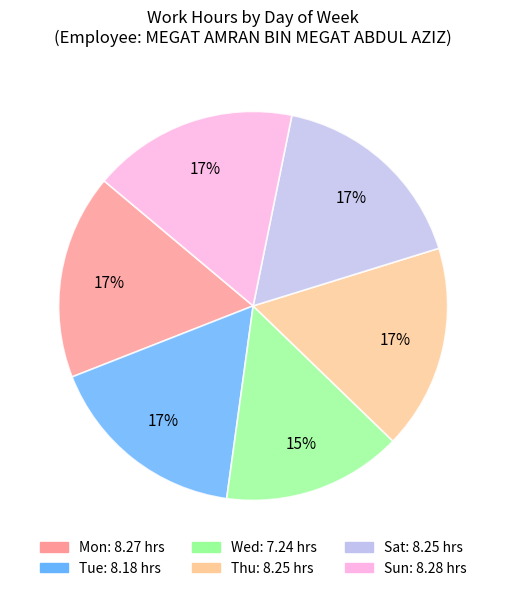

Which category has the smallest portion of the pie?

Wed